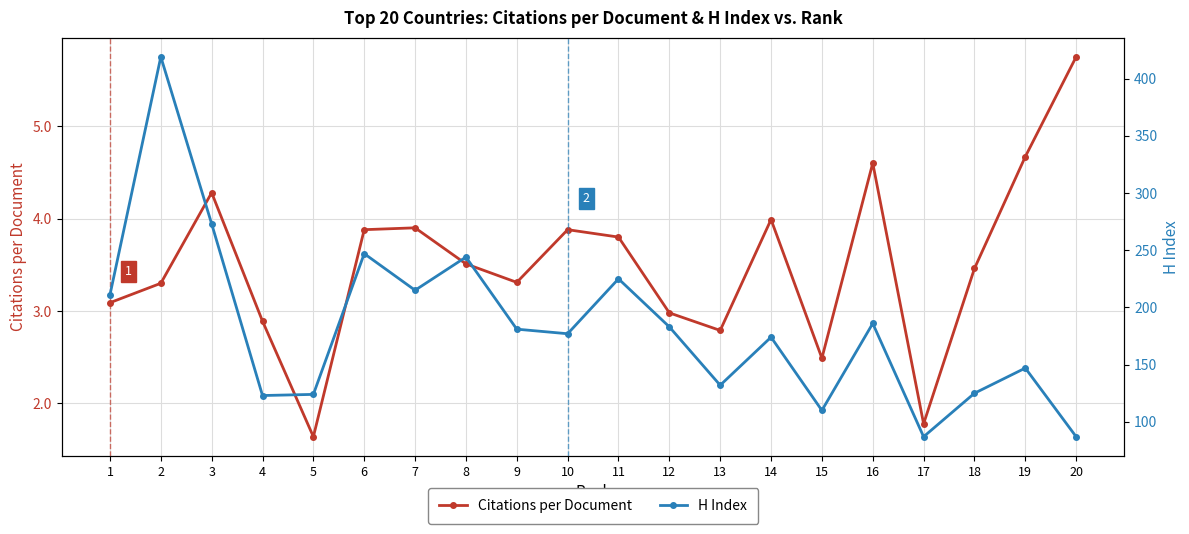

True or false: H Index and Citations per Document intersect in this chart.

False